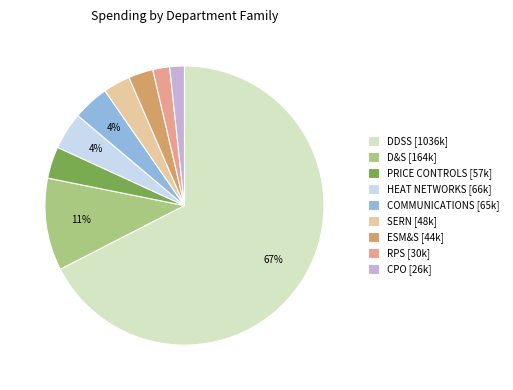

Is there any slice that represents more than half of the pie?

Yes